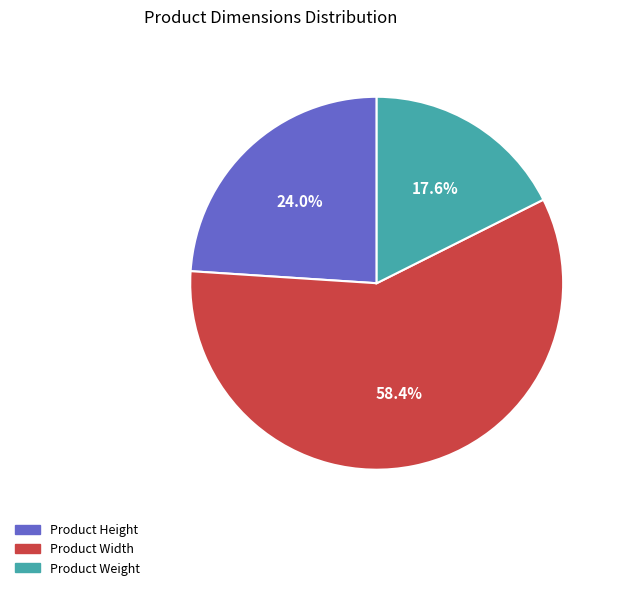

What is the ratio of the value at Product Width to the value at Product Weight?

3.3